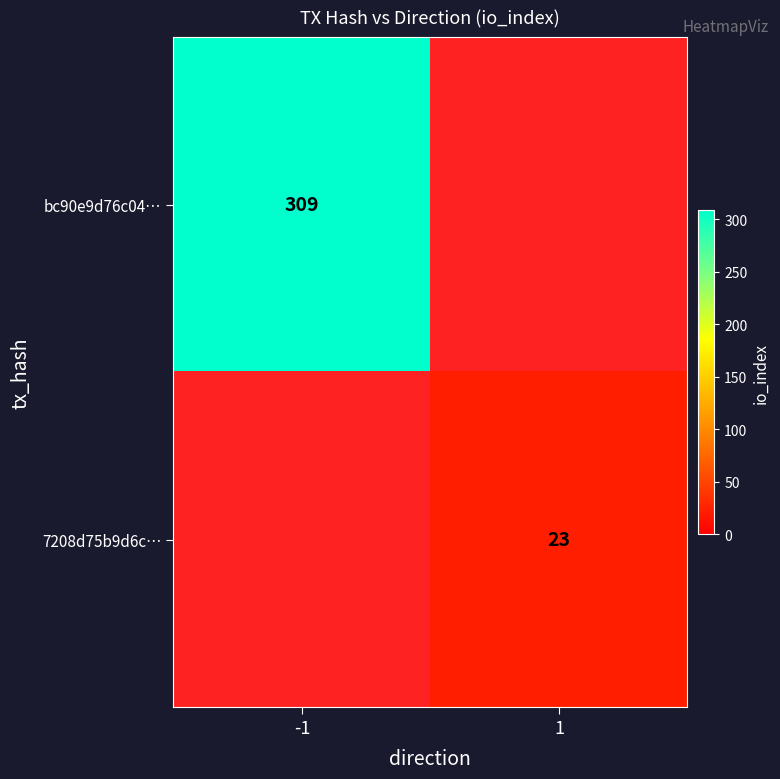

Is it true that 7208d75b9d6c… equals 23 at 1?

True